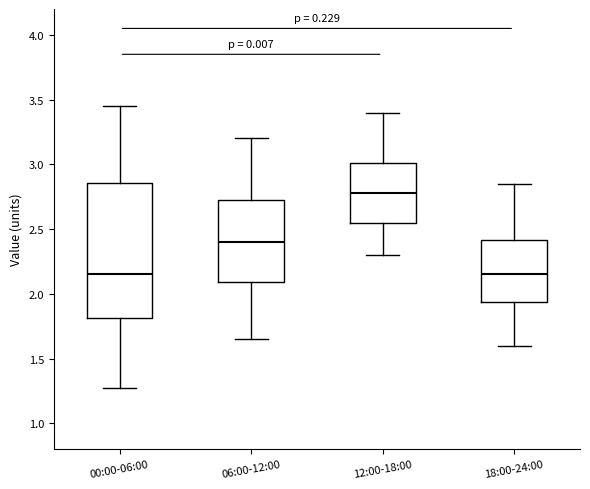

Comparing the boxes themselves (not the whiskers), which one is the tallest?

00:00-06:00